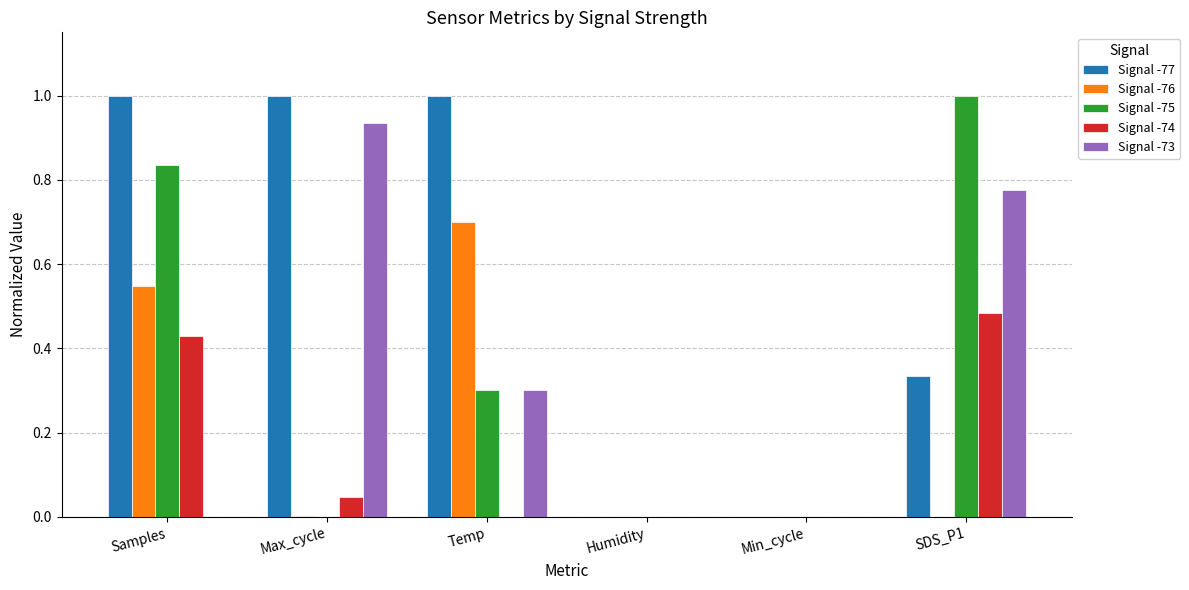

Between Humidity and SDS_P1, which series saw the biggest shift?

Signal -75